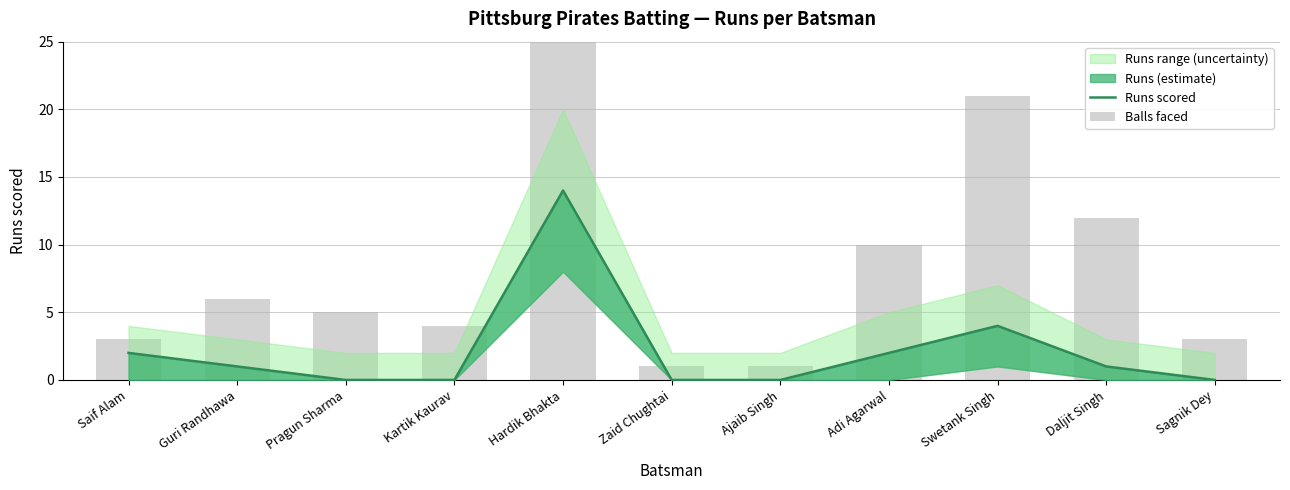

The Balls faced series shows 6 at Kartik Kaurav. True or false?

False